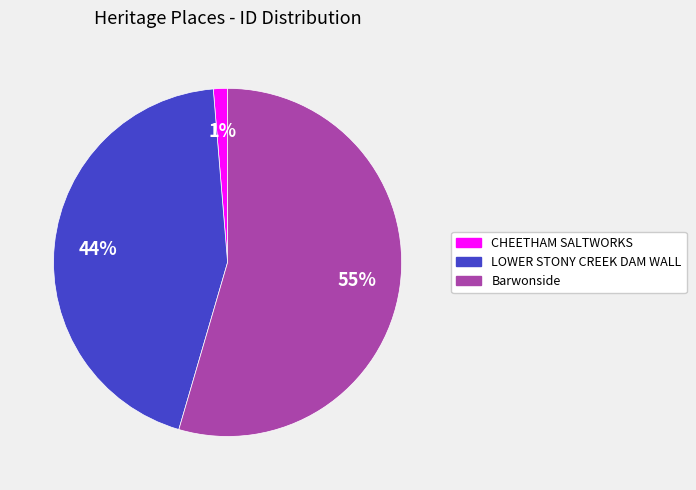

Which category has the smallest portion of the pie?

CHEETHAM SALTWORKS